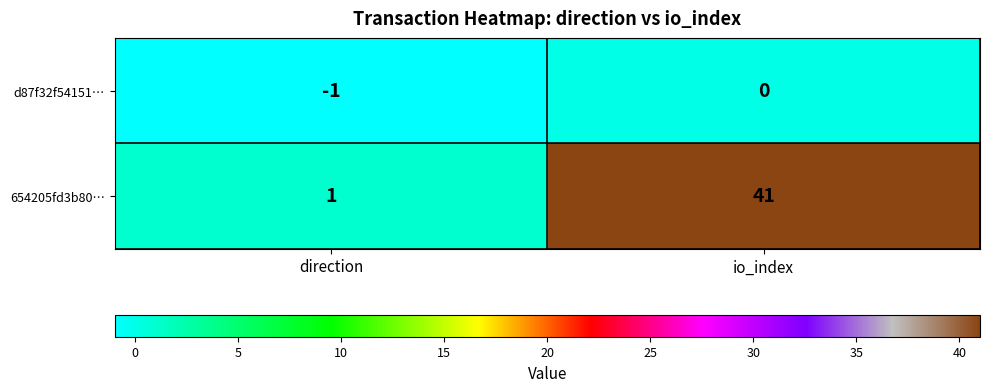

What is the difference between the highest and lowest values at io_index?

41